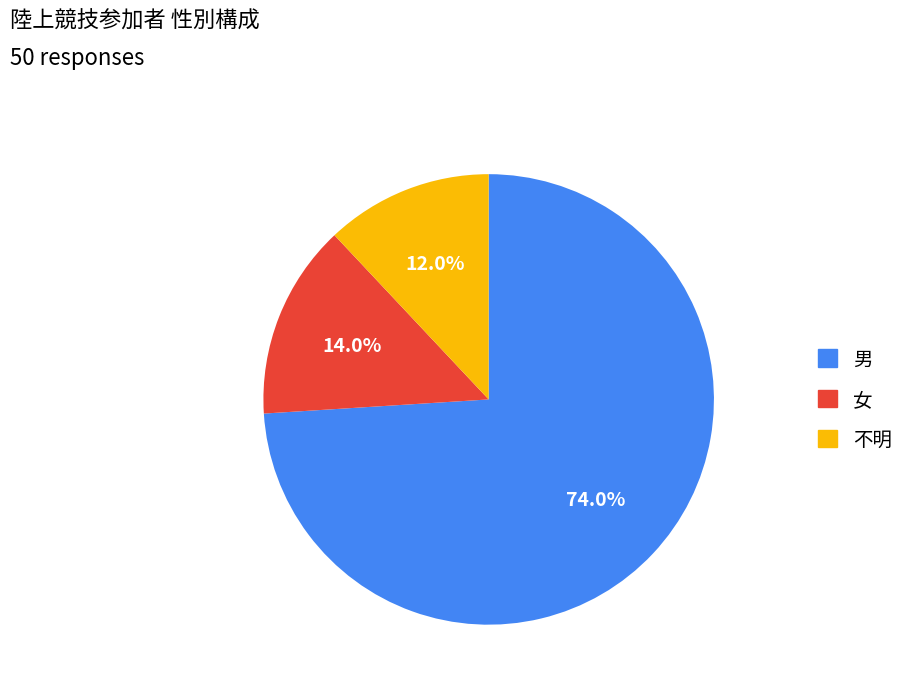

Which slice is the largest?

男